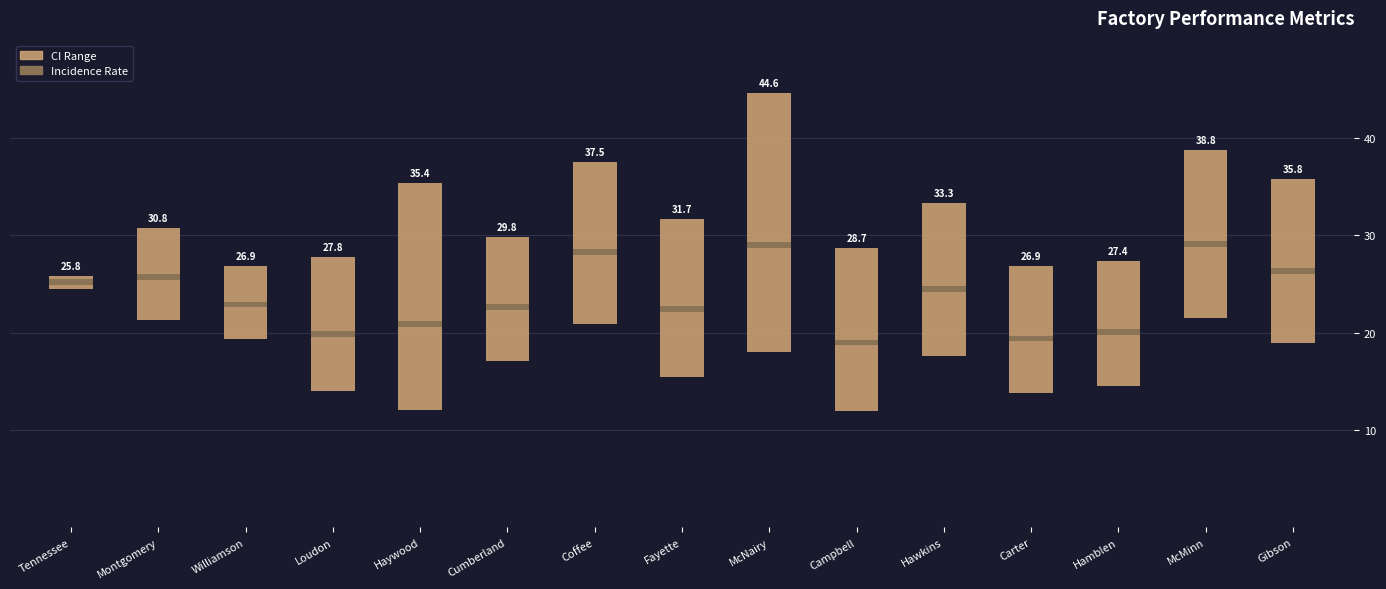

At which label does Age-Adjusted Incidence Rate reach its minimum?

Campbell